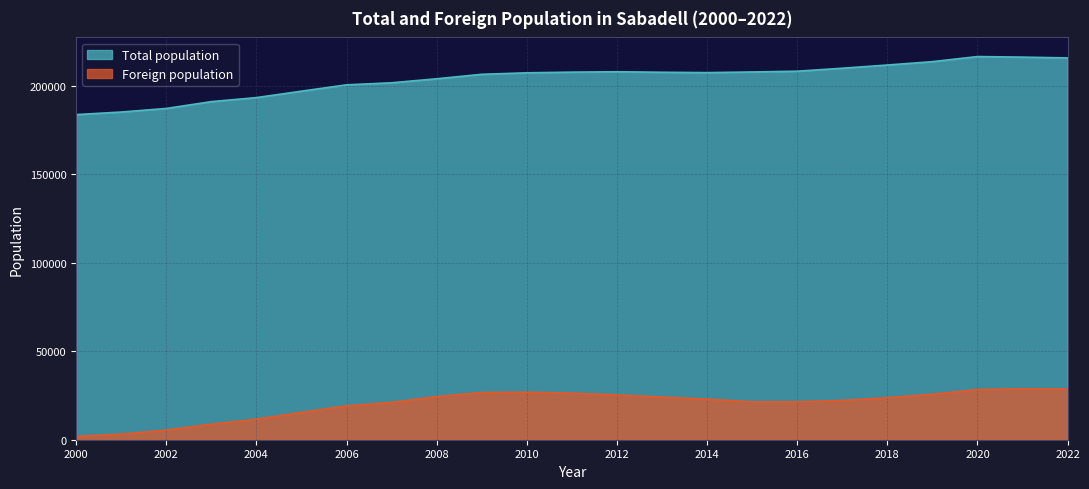

How many data points in Total population are above 207444?

11